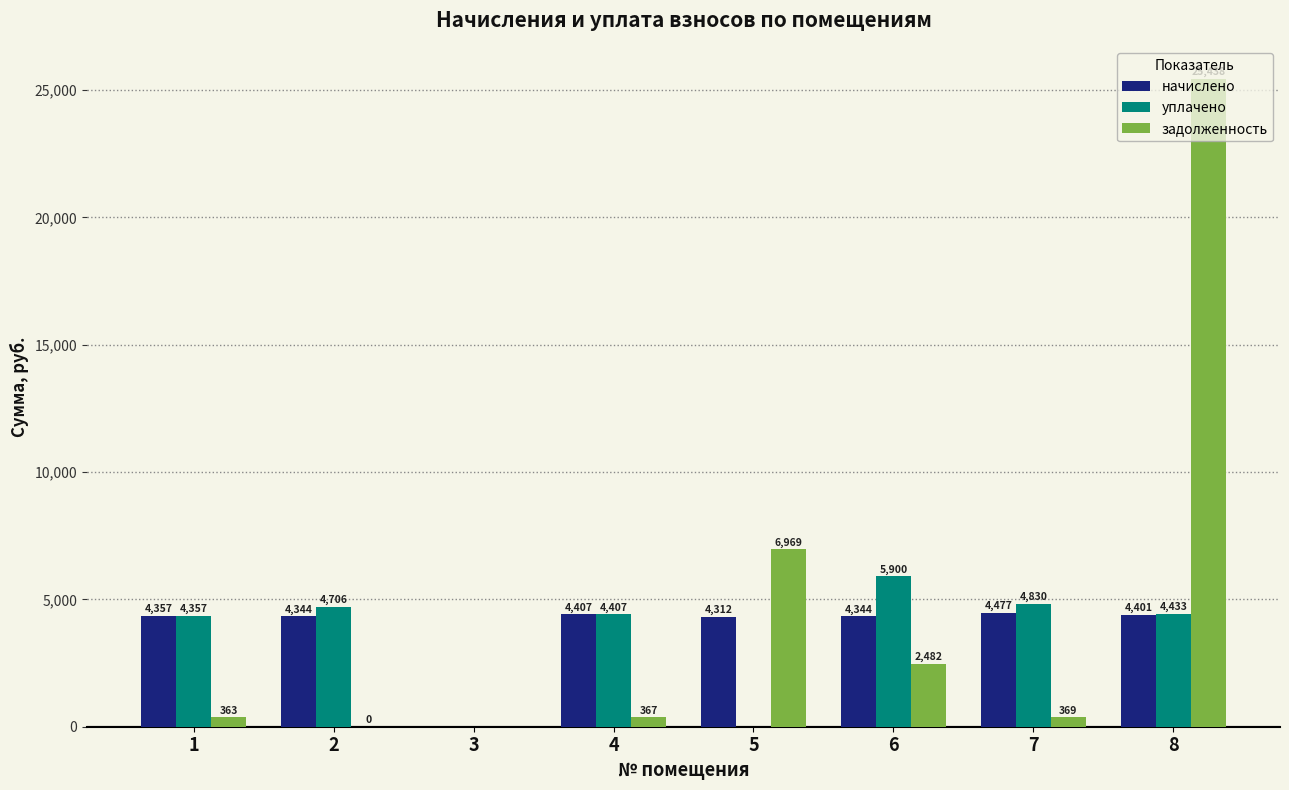

Which series changed the most between 5 and 6?

уплачено